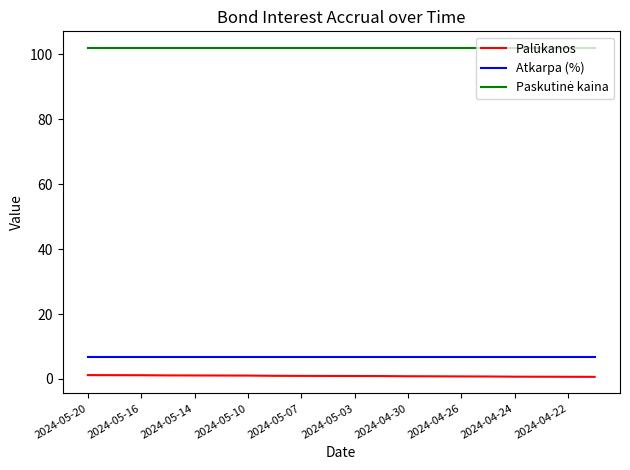

Is this an area chart (filled region under the line)?

No